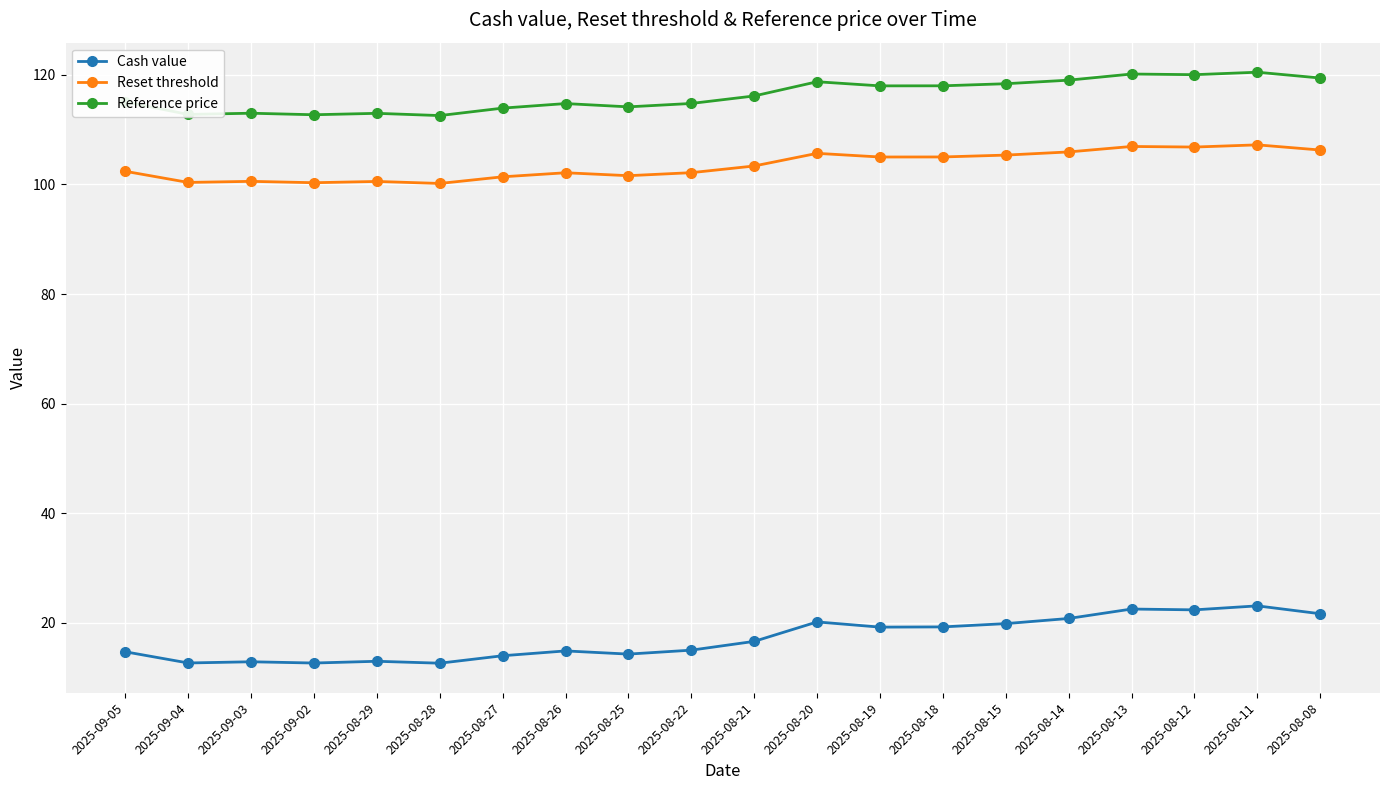

What is the difference between the Cash value values at 2025-08-25 and 2025-08-18?

5.0